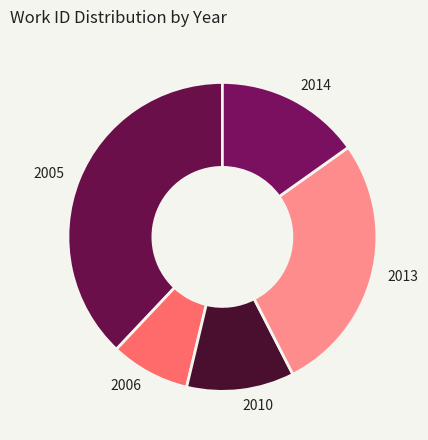

Between 2006 and 2005, which is larger?

2005